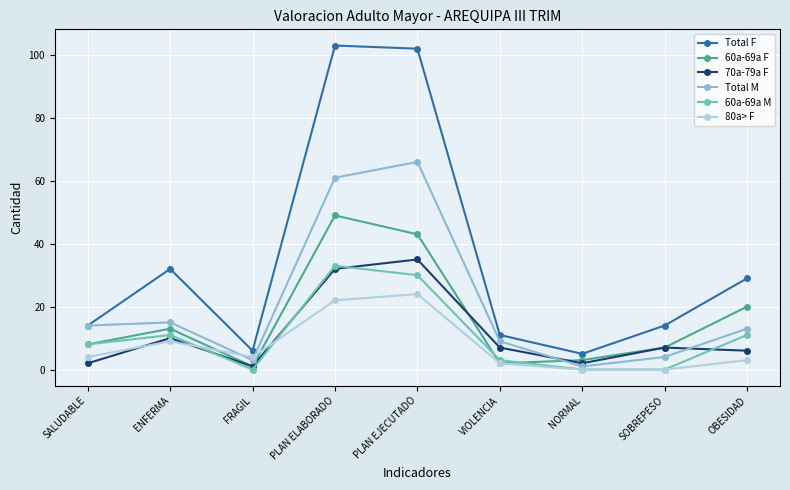

True or false: 60a-69a M has more than 1 interior local peaks.

True